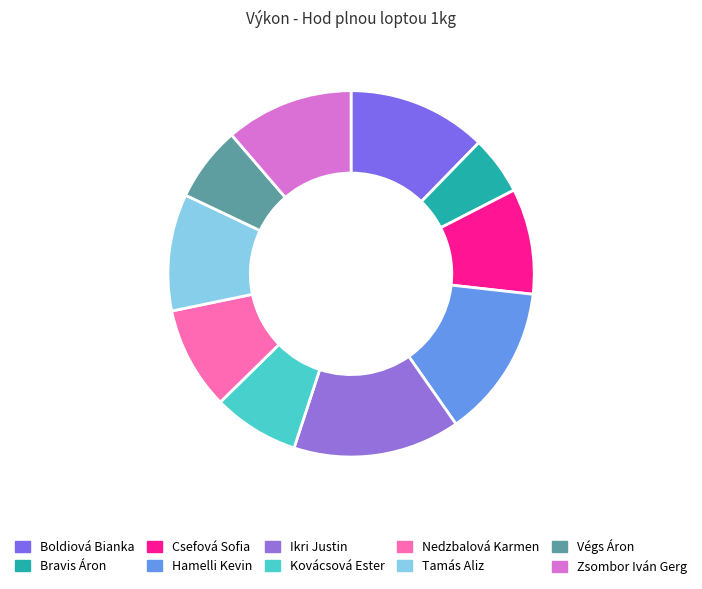

The Tamás Aliz slice represents 23% of the pie. True or false?

False